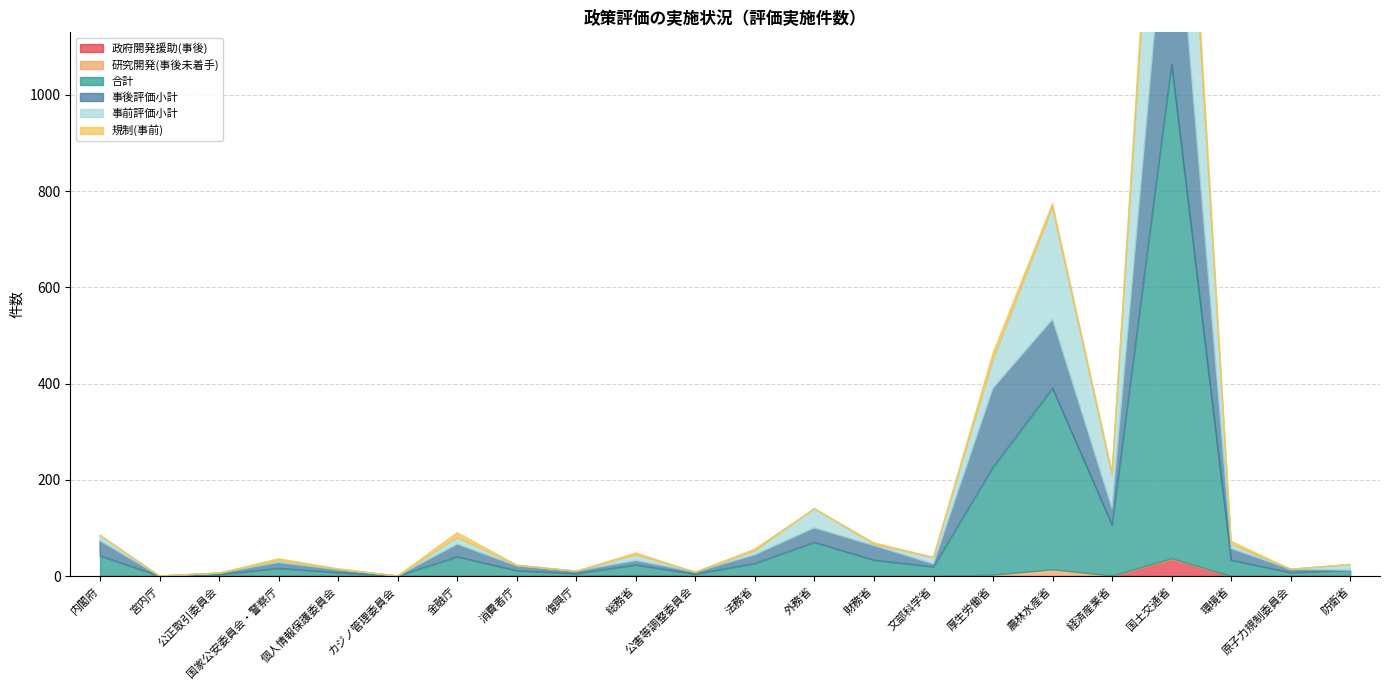

Where is 規制(事前) nearest to the value 29?

厚生労働省